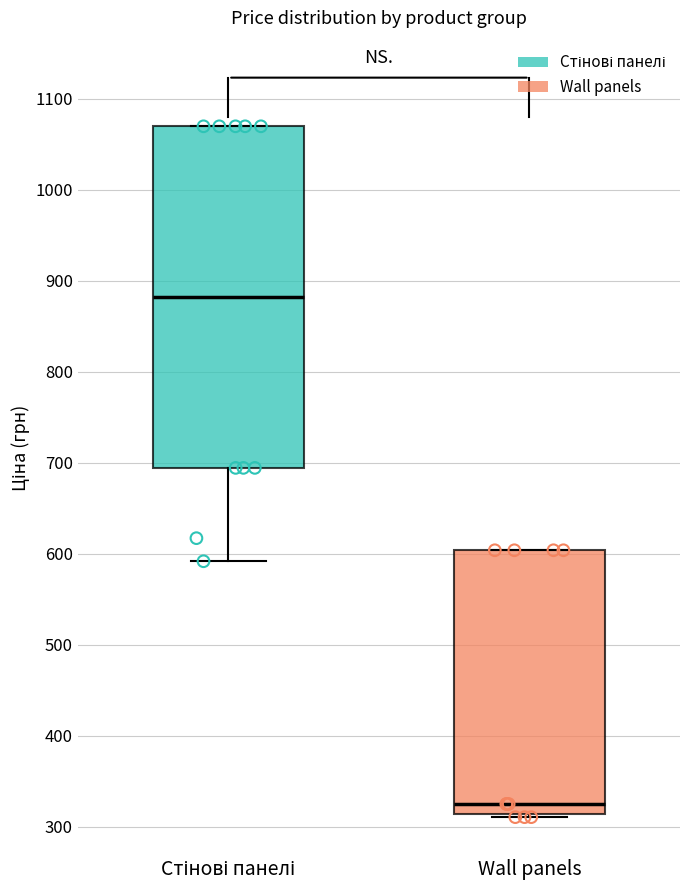

Comparing the boxes themselves (not the whiskers), which one is the tallest?

Стінові панелі